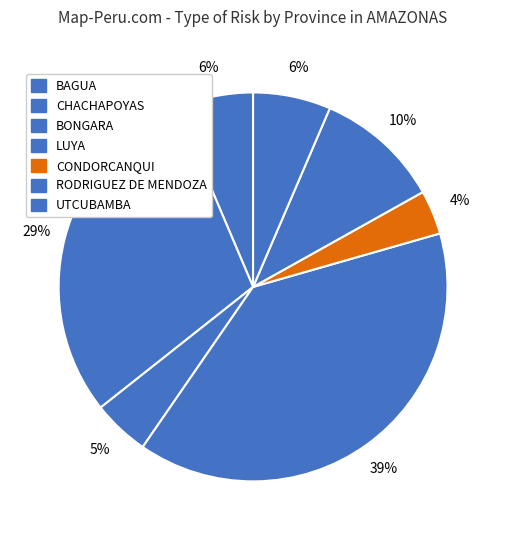

How many slices are in this pie chart?

7